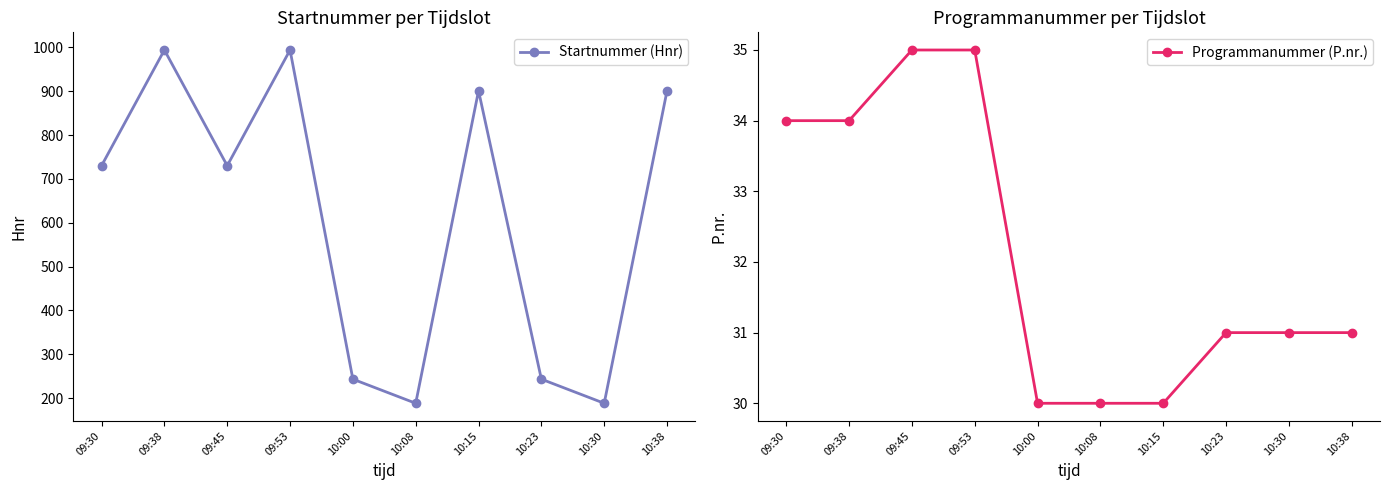

At which label does Programmanummer (P.nr.) reach its peak?

09:45